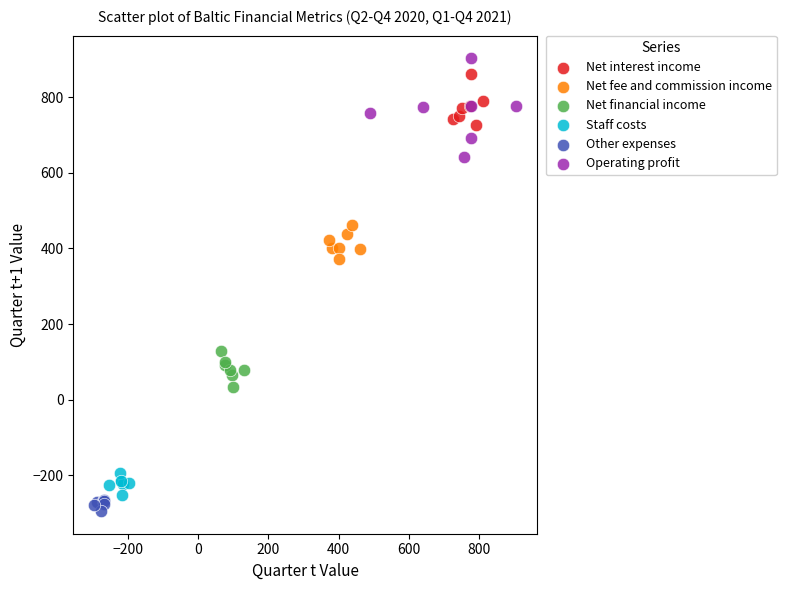

Which series has the widest spread of Y values?

Operating profit